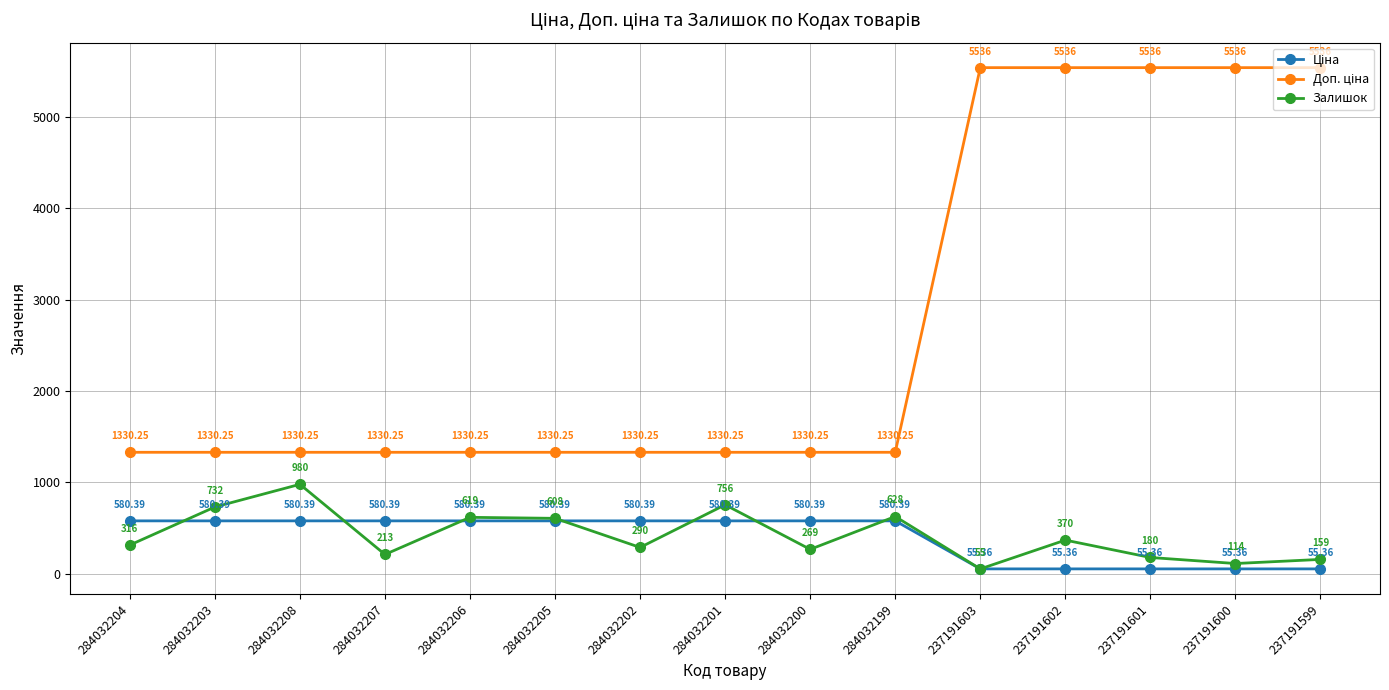

True or false: Залишок has a value of 290.0 at 284032202.

True